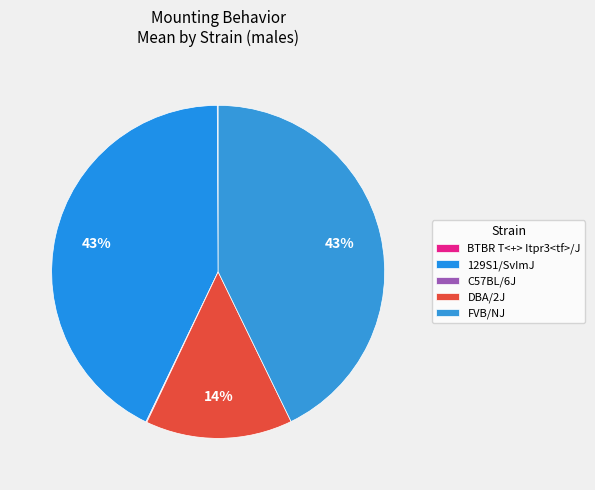

To the nearest percent, what is the average slice percentage?

20%